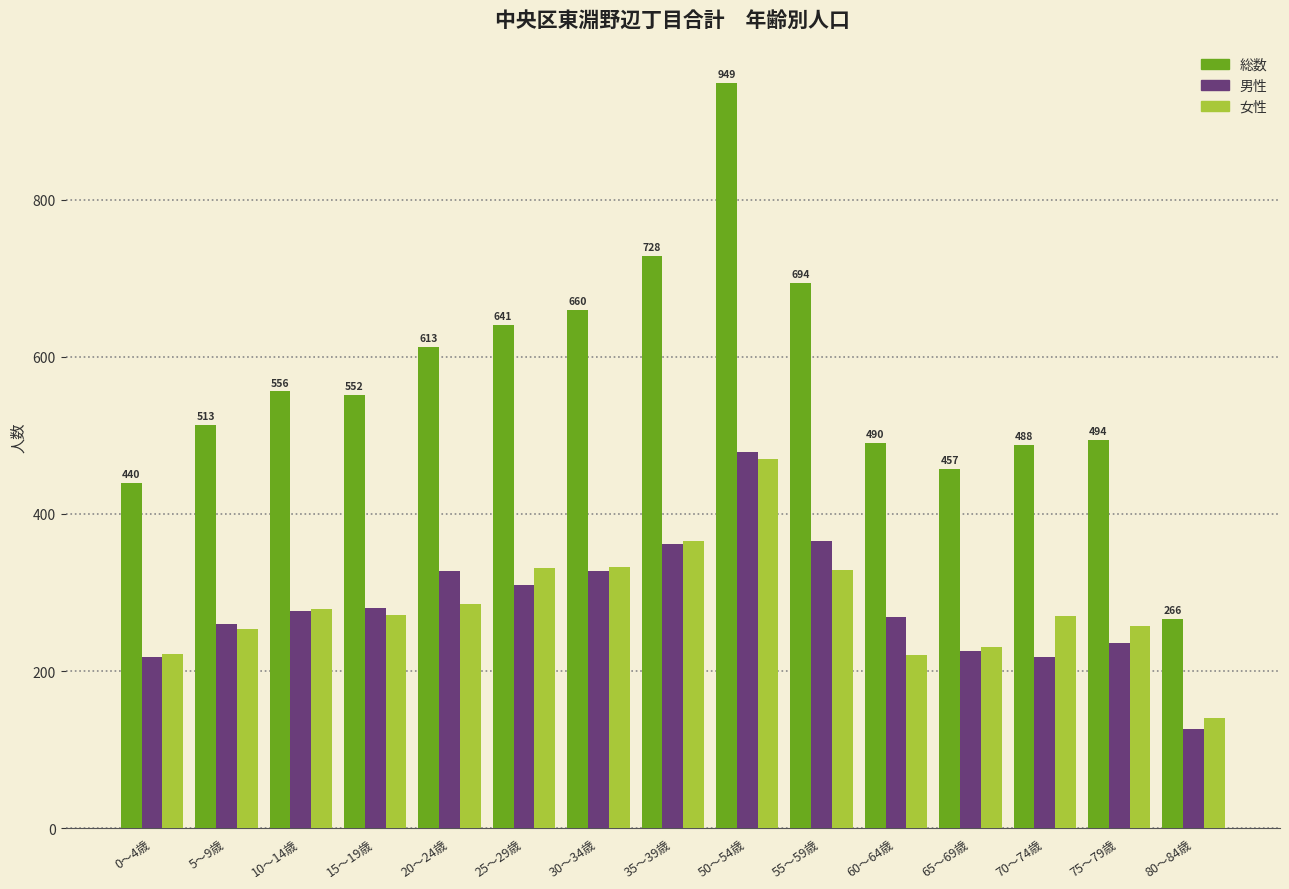

Read the 女性 value at 65～69歳.

231